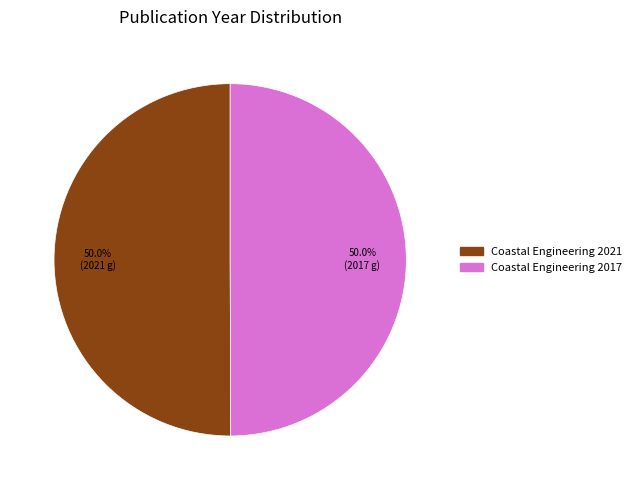

What percentage is the Coastal Engineering 2021 slice, to the nearest percent?

50%